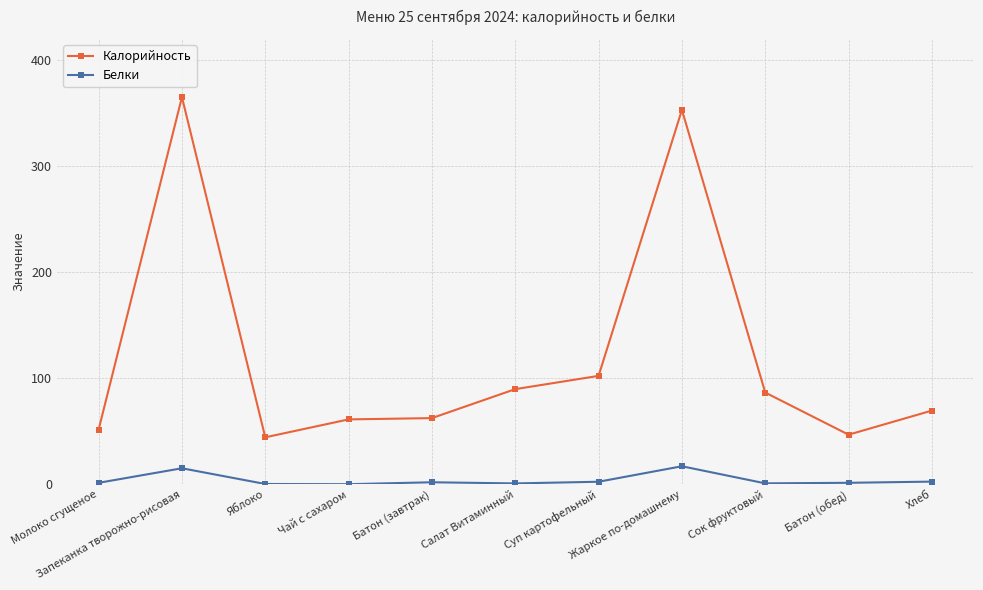

What is the sum of the Белки values at Жаркое по-домашнему and Яблоко?

17.5